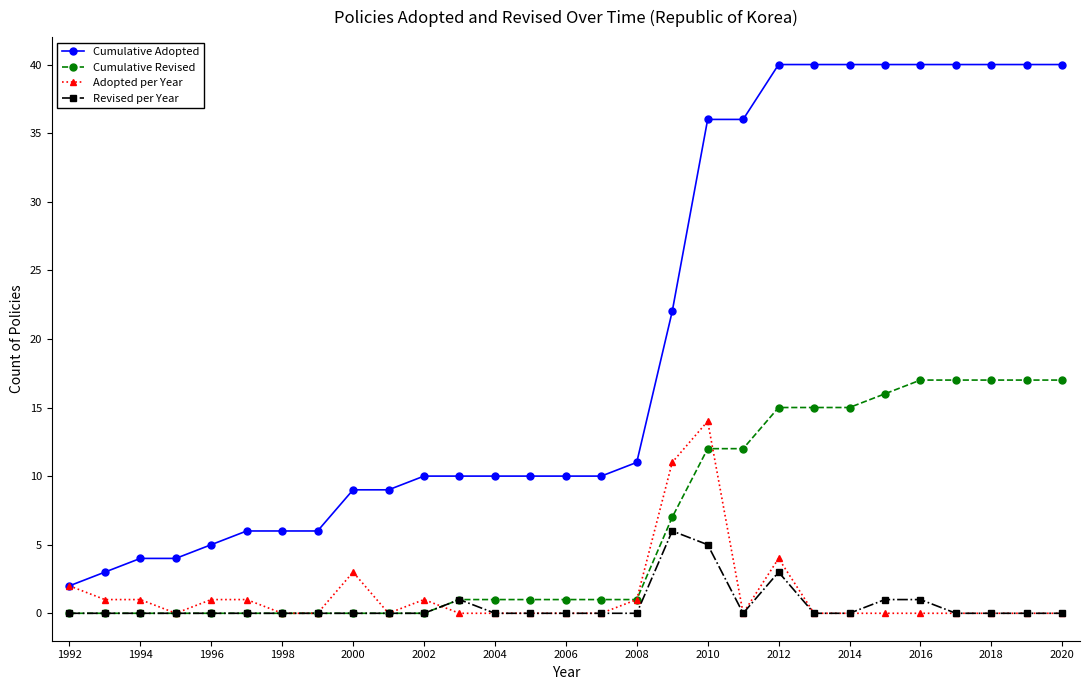

Does the chart display data point markers on the line(s)?

Yes